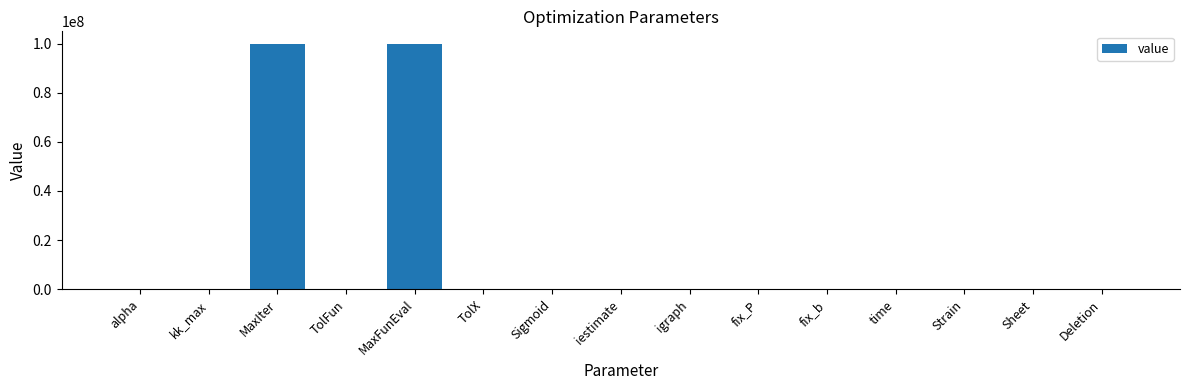

Does the chart contain stacked bars?

No